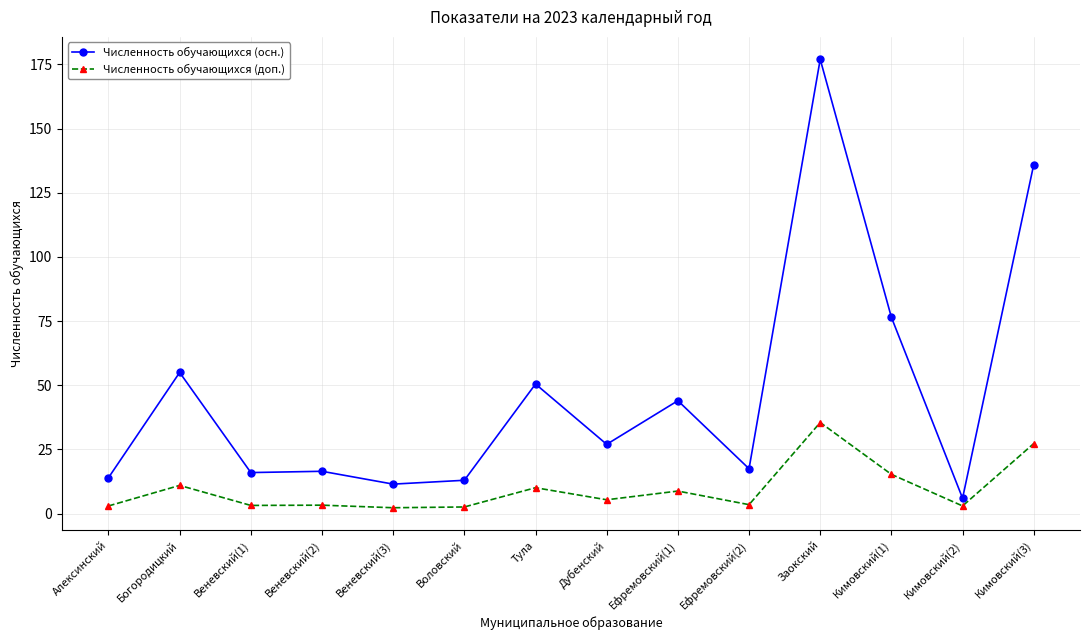

Rank the series at Веневский(1) from lowest to highest value.

Численность обучающихся (доп.), Численность обучающихся (осн.)